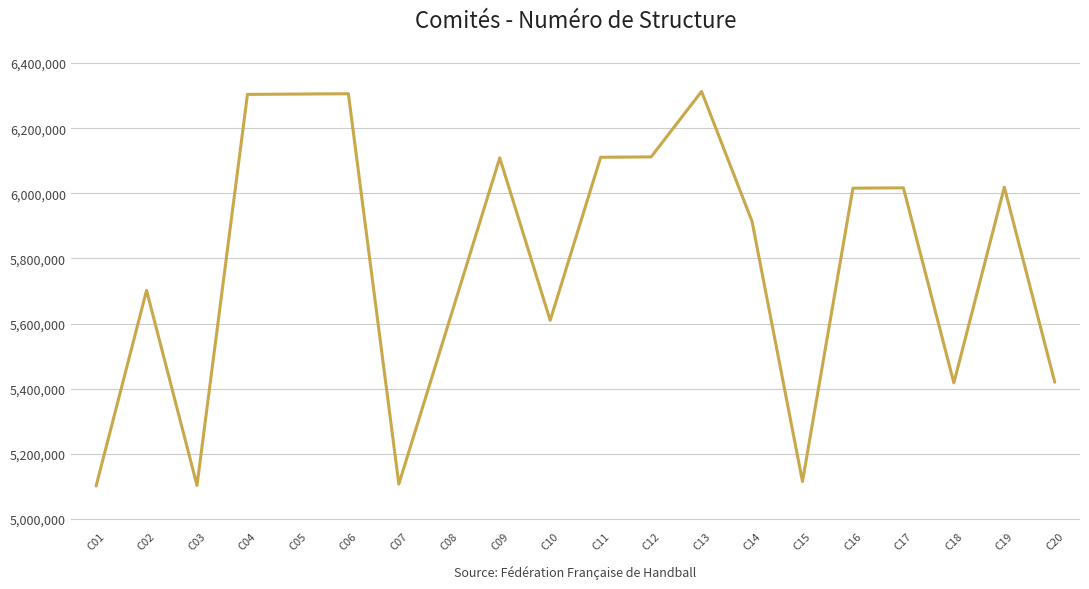

Which has a higher value, C05 or C07?

C05